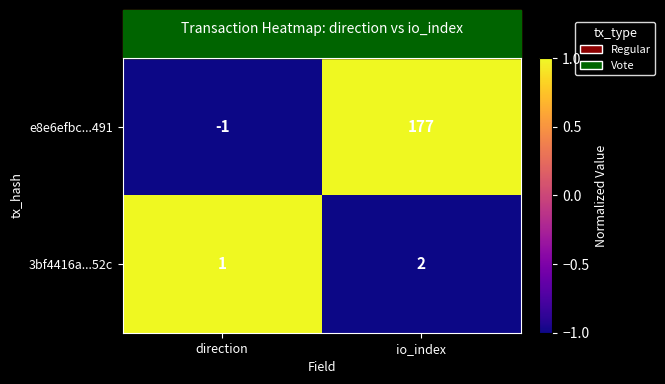

True or false: e8e6efbc...491 has a value of 177 at io_index.

True